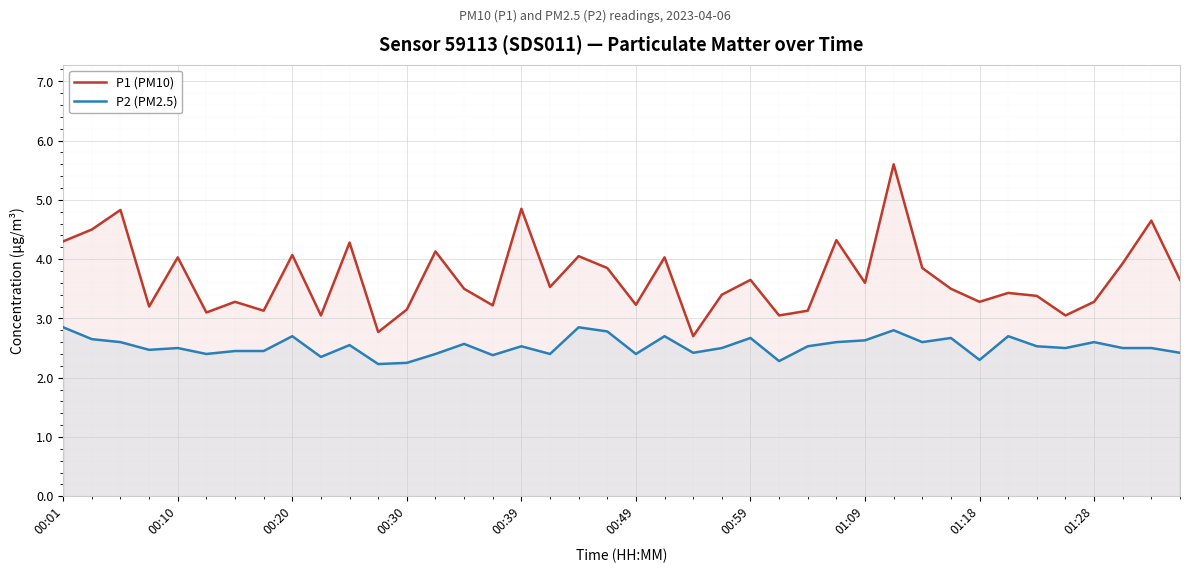

What is the difference between the second highest and second lowest values in the P1 (PM10) series?

2.1